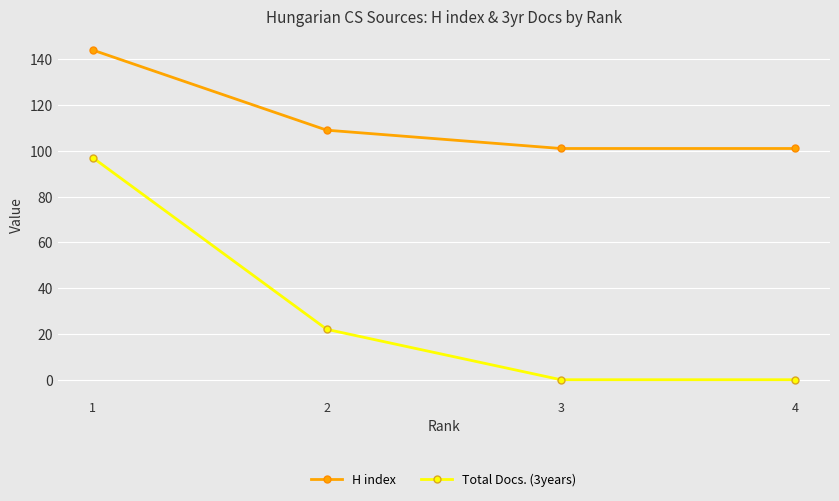

What is the total value across all series at 3?

101